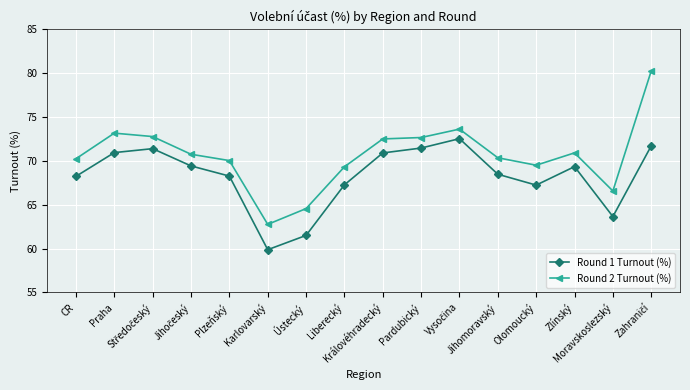

What is the value of the Round 2 Turnout (%) point at the 9th from the left?

72.5